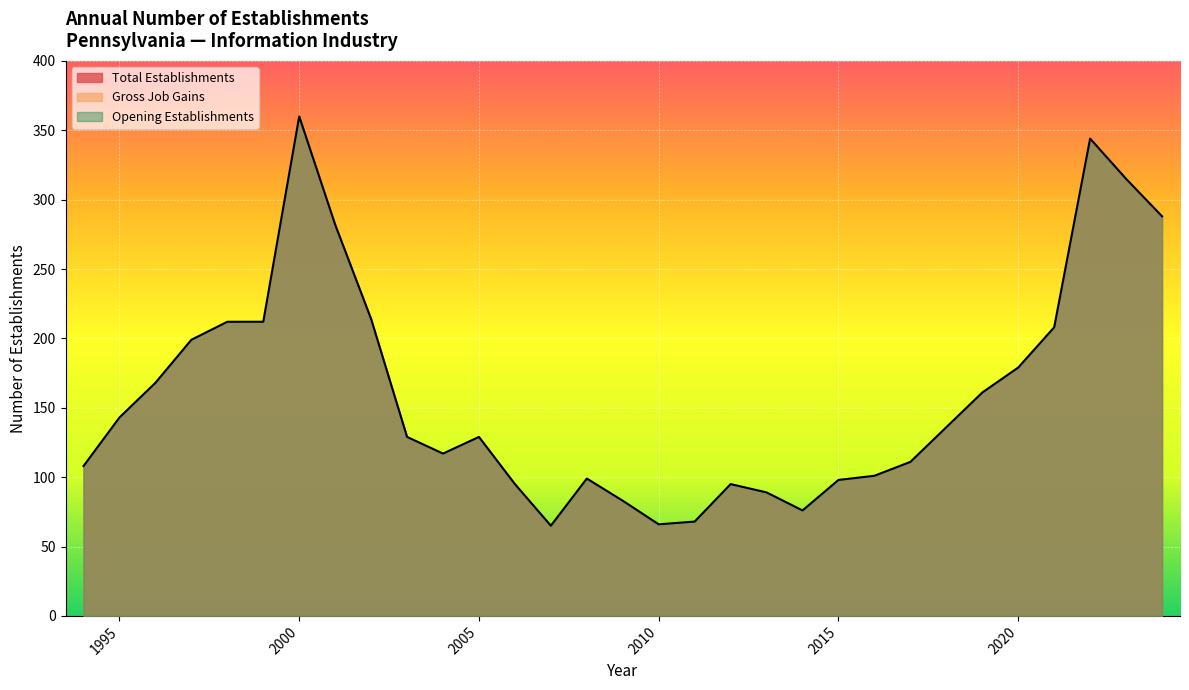

What is the maximum value for Opening Establishments?

360